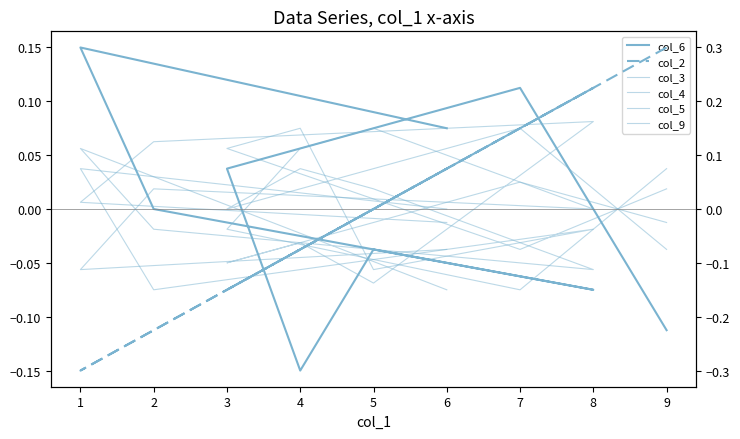

How many lines are shown in the chart?

6